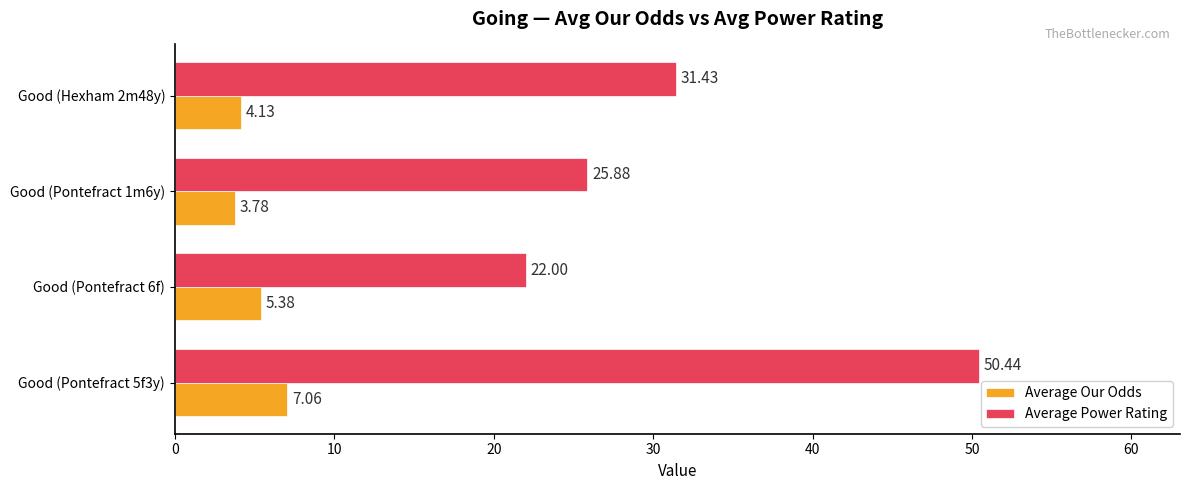

Rank the series at Good (Pontefract 1m6y) from highest to lowest value.

Average Power Rating, Average Our Odds